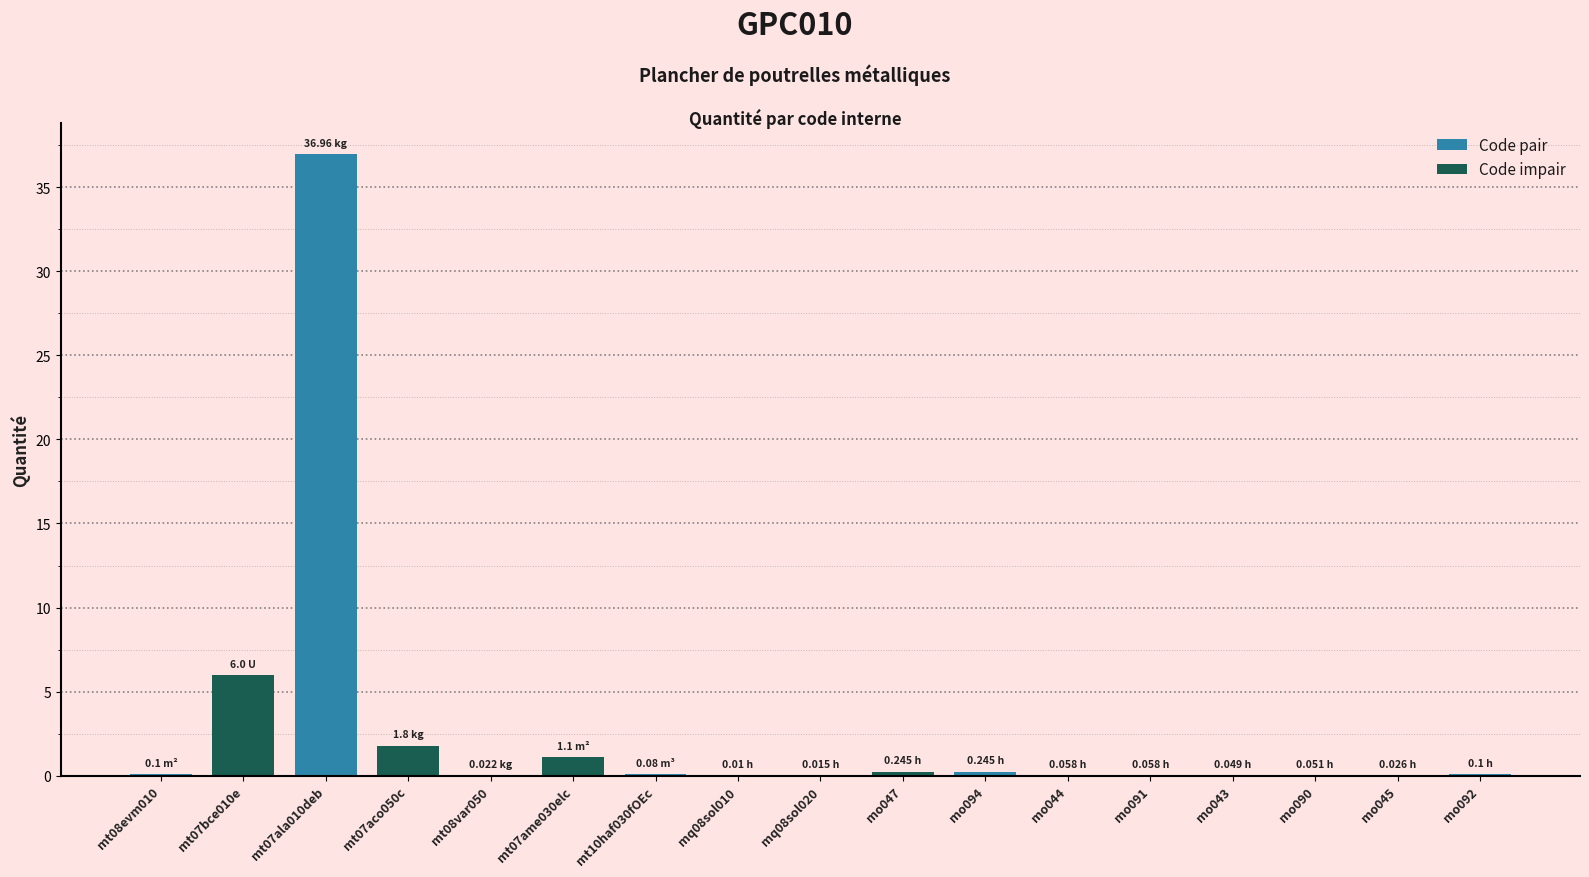

What is the sum of all values?

46.9